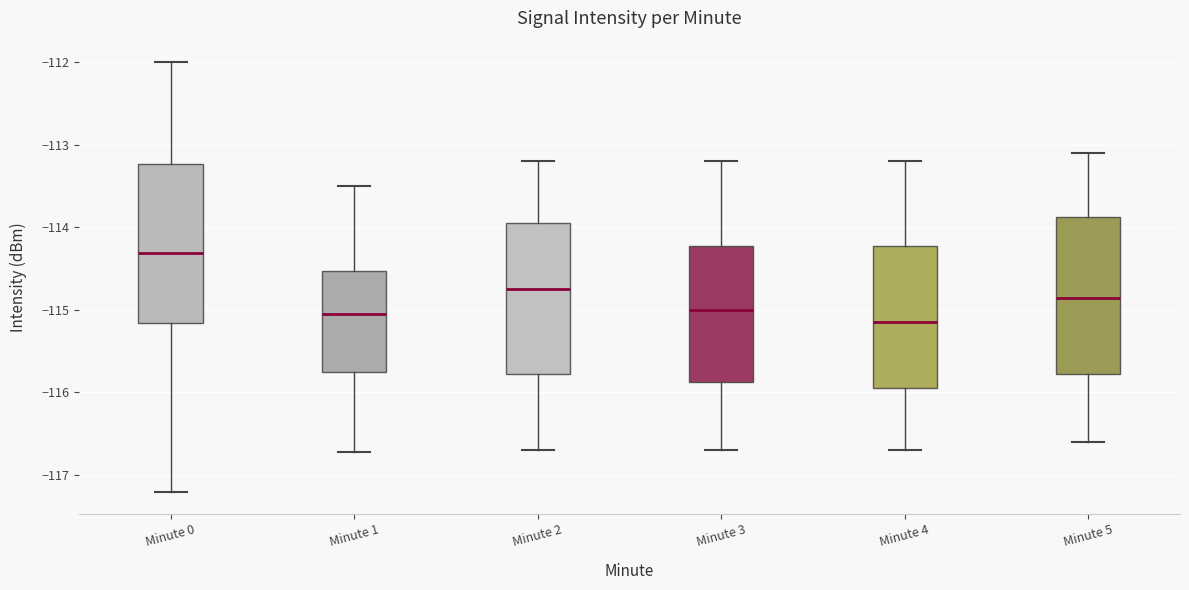

Reading left to right, transcribe this box plot: for each box, give where its median line is, the range the box spans, and where its two whiskers end, as read against the y-axis. The values are not printed on the chart, so give them approximately, as read against the axis.

Minute 0: median -114.3, box -115.2 to -113.2, whiskers -117.2 to -112.0
Minute 1: median -115.0, box -115.7 to -114.5, whiskers -116.7 to -113.5
Minute 2: median -114.7, box -115.8 to -113.9, whiskers -116.7 to -113.2
Minute 3: median -115.0, box -115.9 to -114.2, whiskers -116.7 to -113.2
Minute 4: median -115.1, box -115.9 to -114.2, whiskers -116.7 to -113.2
Minute 5: median -114.8, box -115.8 to -113.9, whiskers -116.6 to -113.1